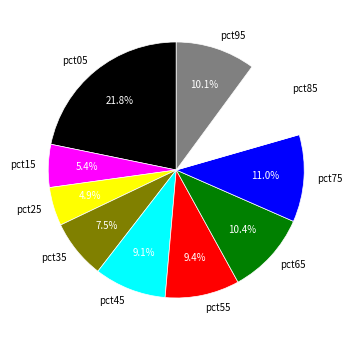

How many slices are in this pie chart?

10